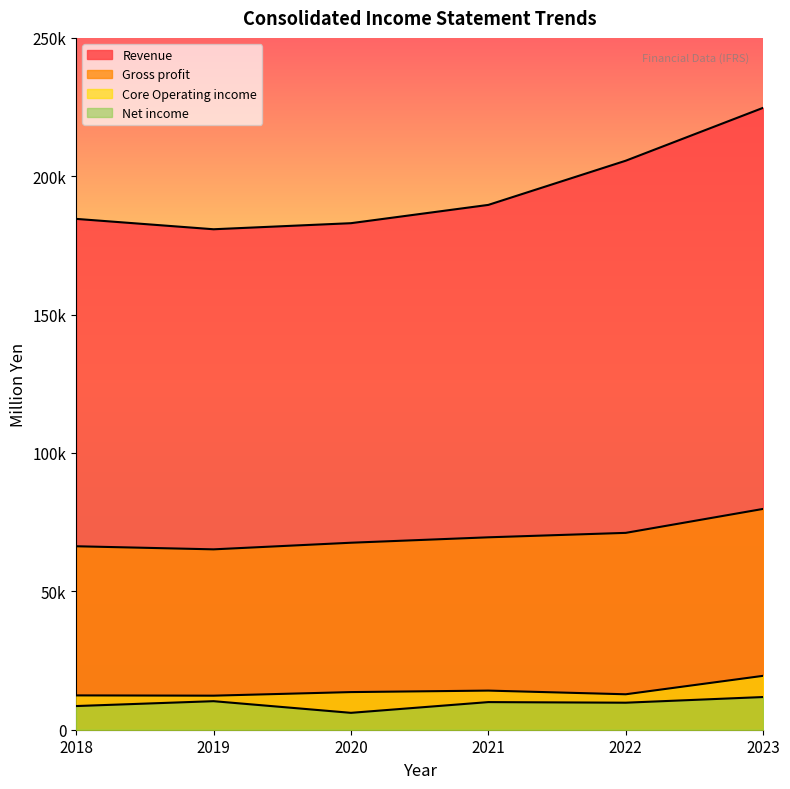

Which series changed the most between 2018 and 2019?

Revenue